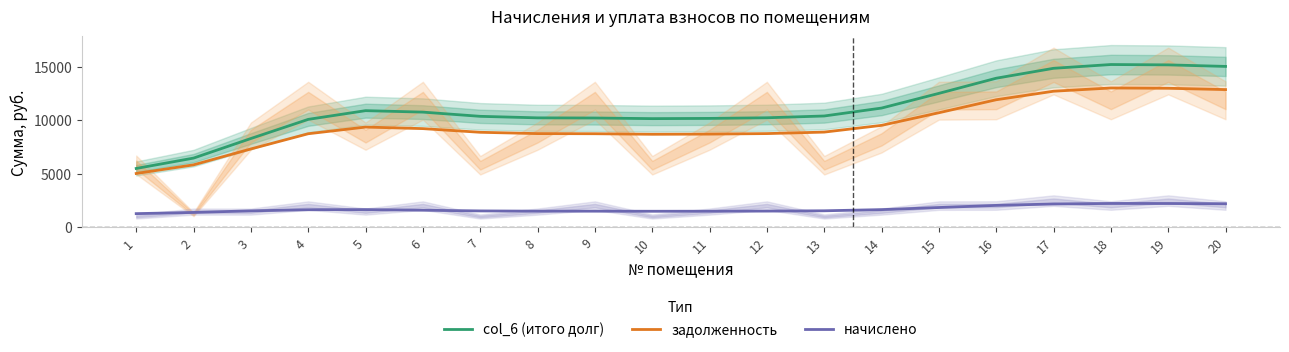

Reading right to left, list all the values displayed in this chart.

col_6 (итого долг): 15041.6	15185.7	15218.3	14864.0	13934.2	12514.3	11137.1	10395.4	10227.6	10168.3	10147.2	10205.7	10219.9	10363.1	10757.8	10894.6	10077.6	8284.3	6449.1	5478.0
задолженность: 12869.8	12993.1	13020.7	12716.3	11917.6	10698.2	9517.5	8885.2	8746.1	8698.6	8681.7	8732.1	8744.4	8867.9	9212.1	9357.3	8731.8	7306.6	5817.0	5006.2
начислено: 2171.8	2192.6	2197.6	2147.7	2016.6	1816.1	1619.6	1510.2	1481.5	1469.7	1465.4	1473.6	1475.7	1497.7	1563.9	1623.6	1609.9	1505.5	1354.8	1243.1